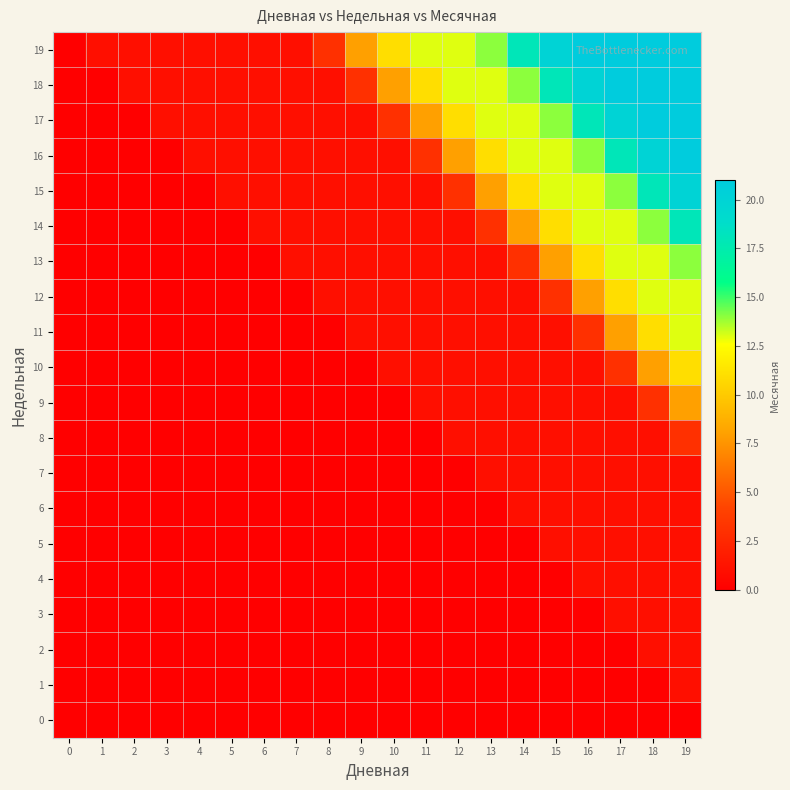

Which series has the largest total across all categories?

19